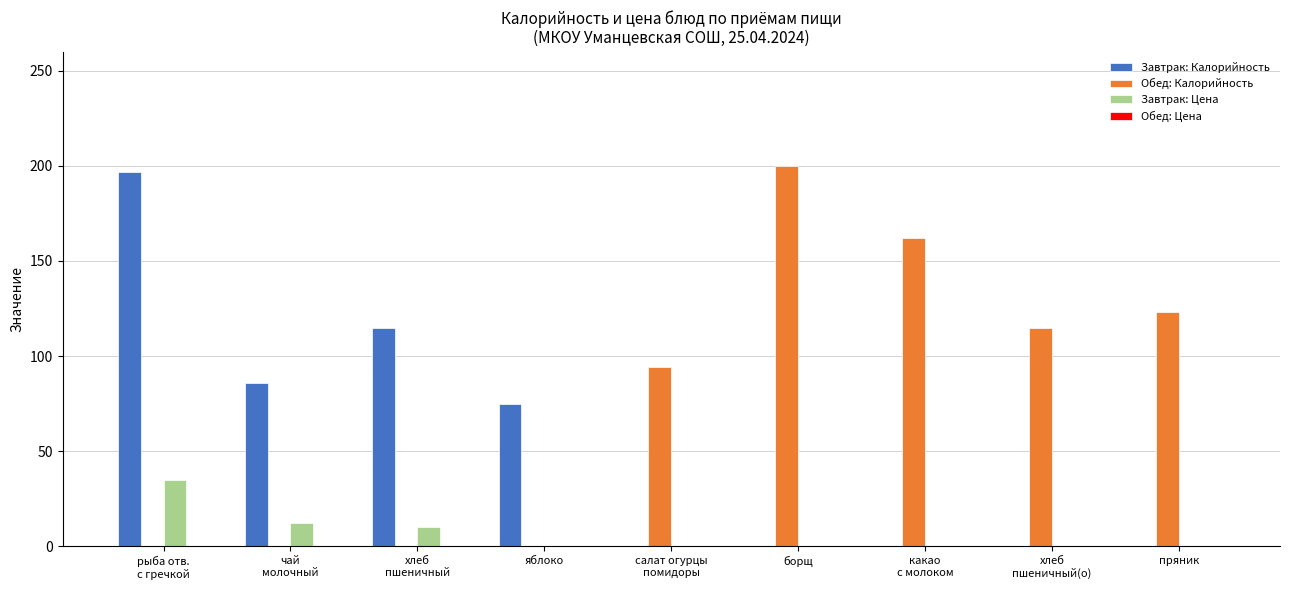

What is the highest value of the Обед: Калорийность series?

200